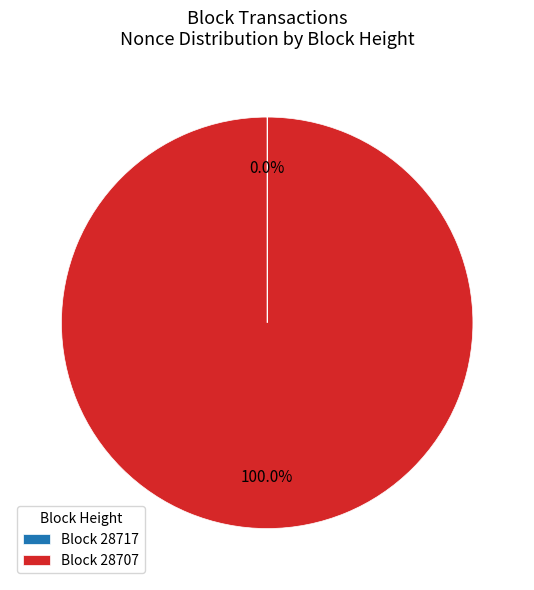

Which slice is the largest?

Block 28707